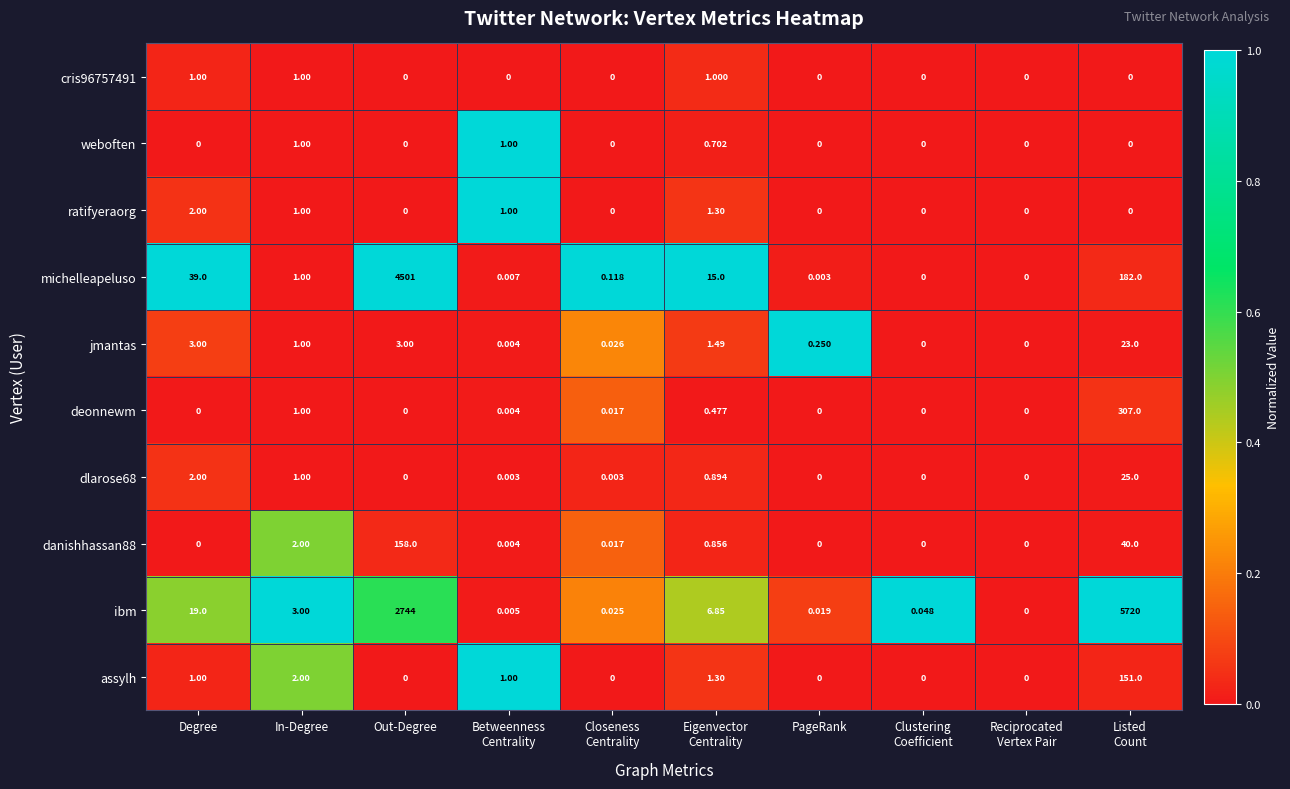

Which series changed the most between In-Degree and Out-Degree?

michelleapeluso